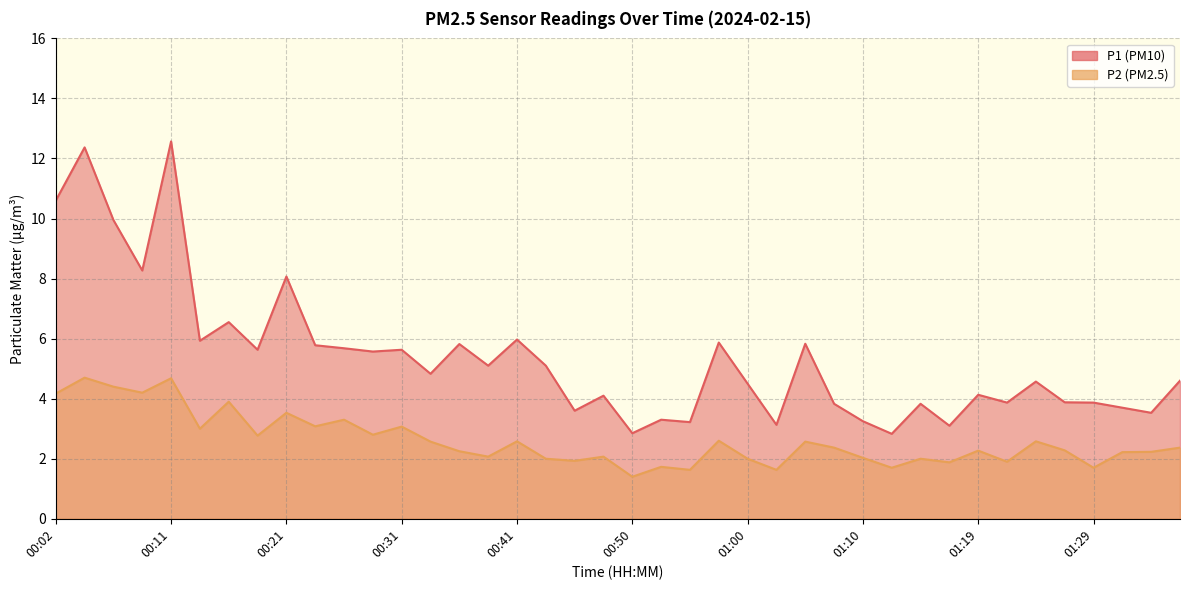

At which category does P2 reach its first local valley?

00:09